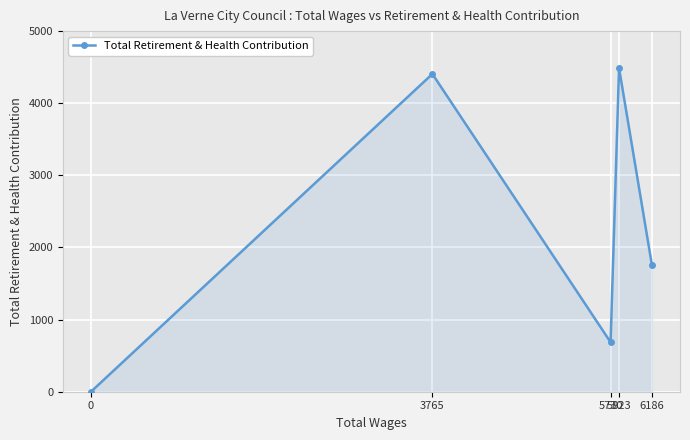

Reading left to right, transcribe all the data shown in this chart.

0=0	3765=4406	5730=686	5823=4489	6186=1753